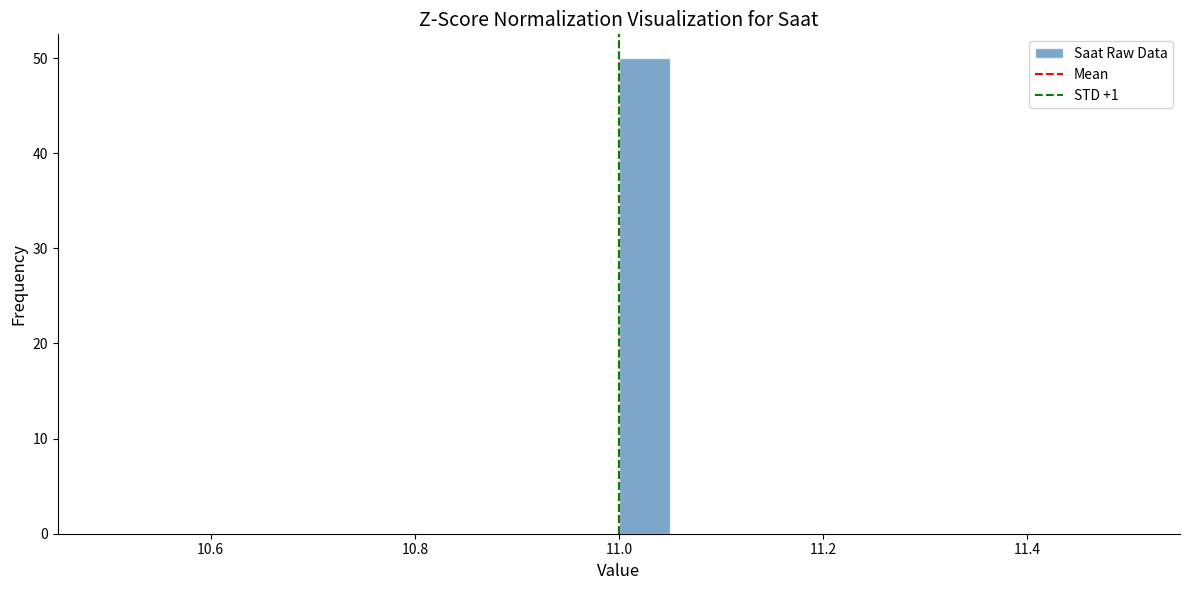

Around what value on the x-axis is the tallest bar? Give the approximate position of its centre, as read against the axis.

11.02